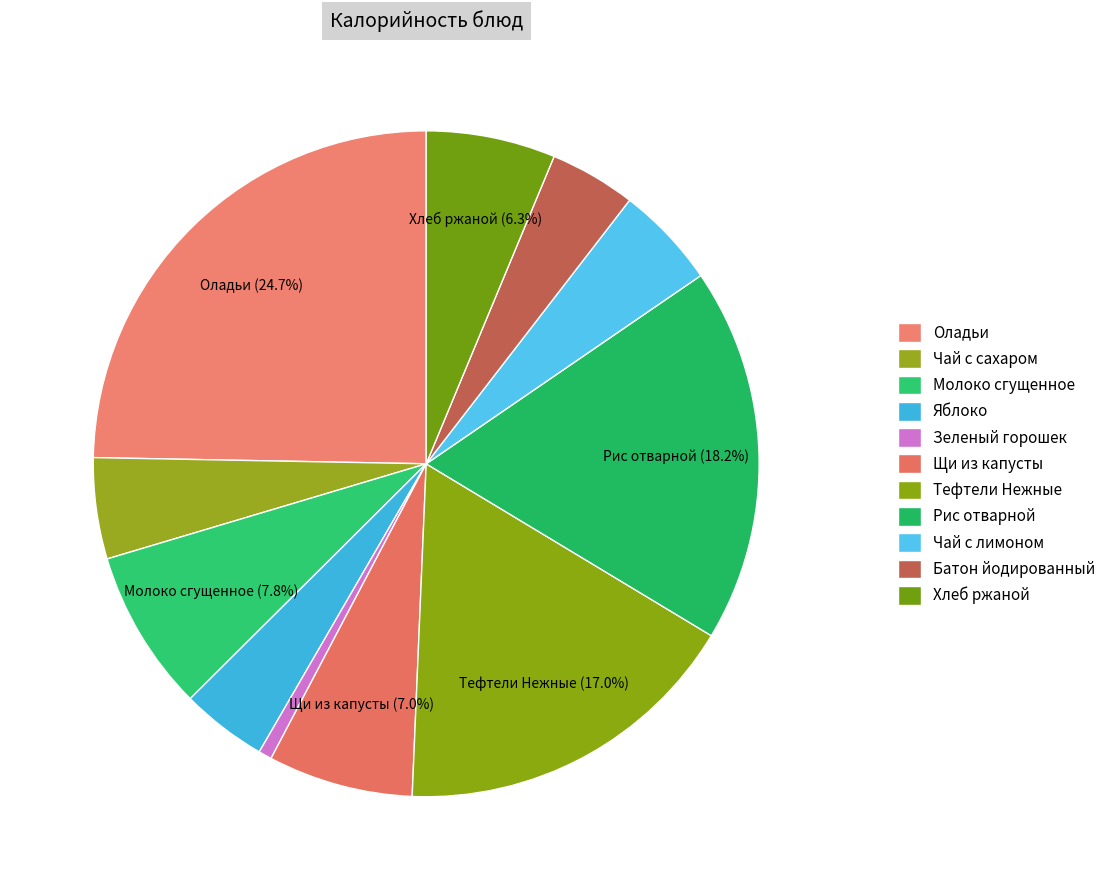

Which slice is the largest?

Оладьи